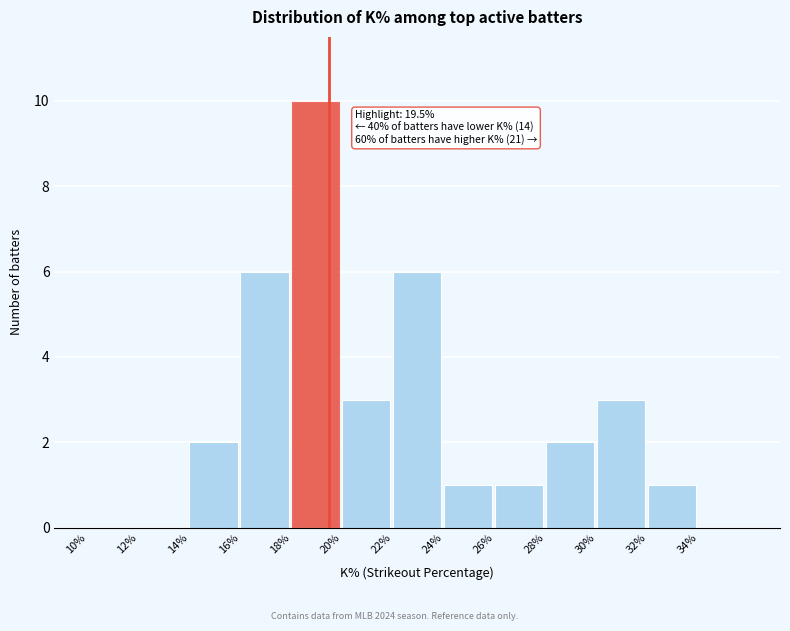

Reading left to right, list all the values displayed in this chart.

10%=0	12%=0	14%=2	16%=6	18%=10	20%=3	22%=6	24%=1	26%=1	28%=2	30%=3	32%=1	34%=0